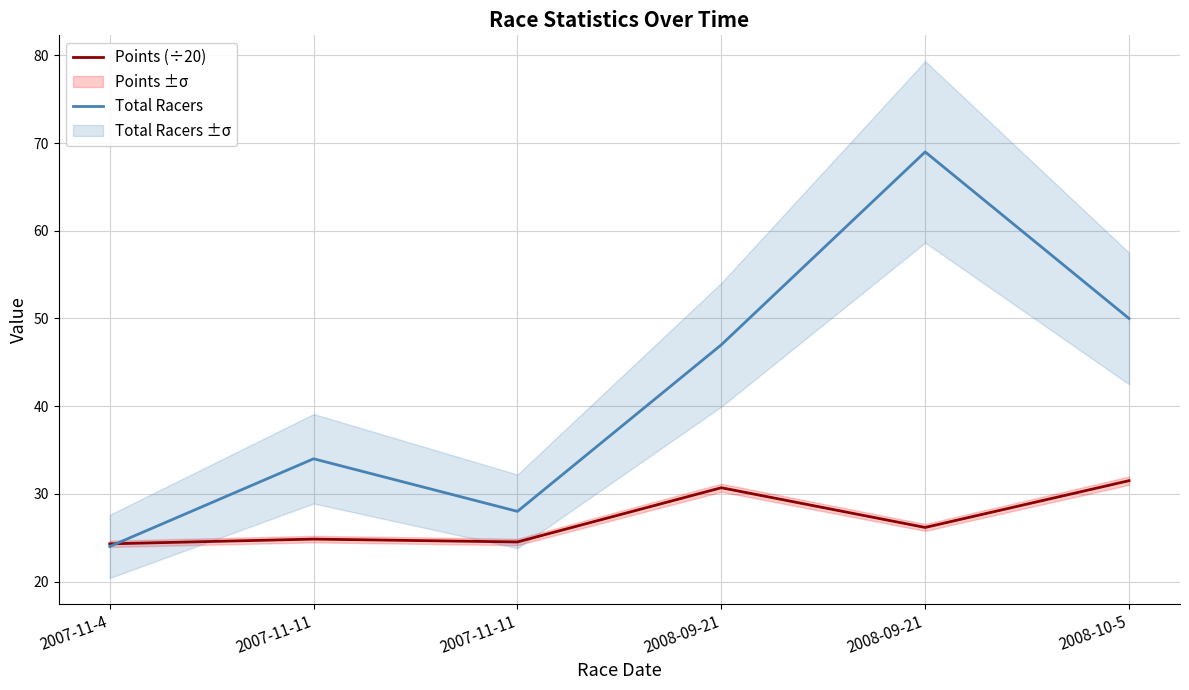

At which category is the sum across all series the highest?

2008-09-21